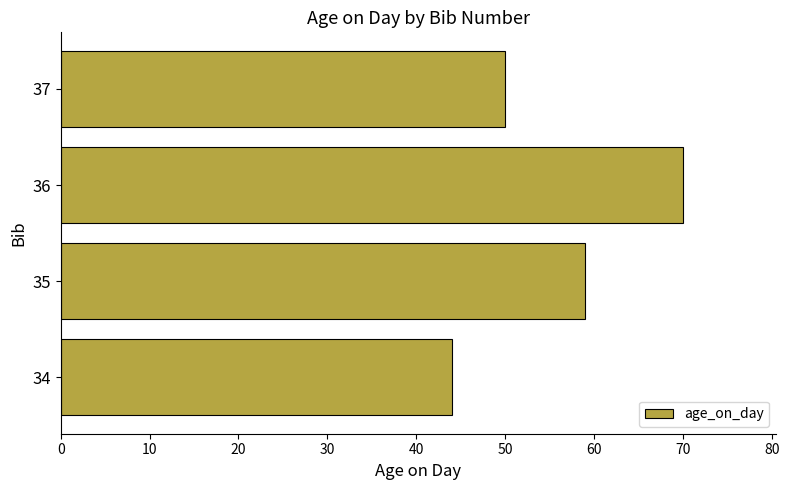

How many values are below 59?

2